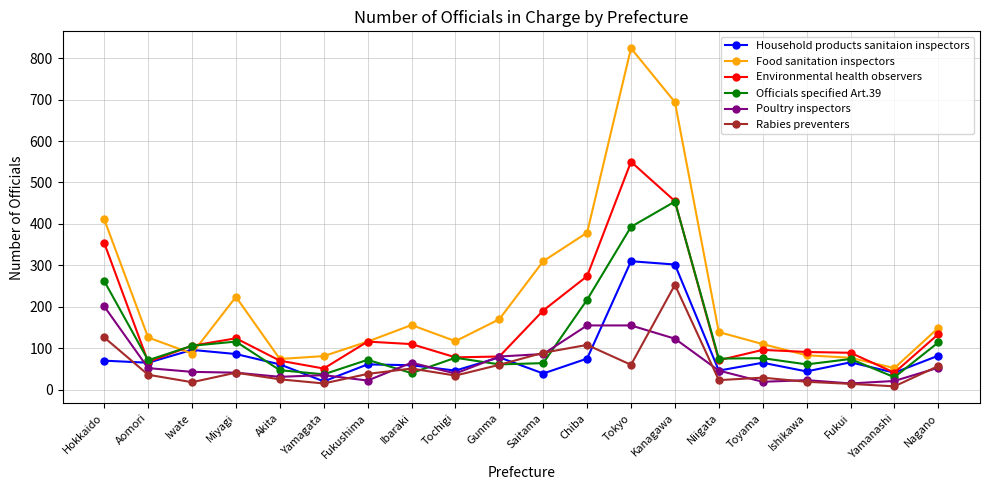

Where is Food sanitation inspectors nearest to the value 438?

Hokkaido